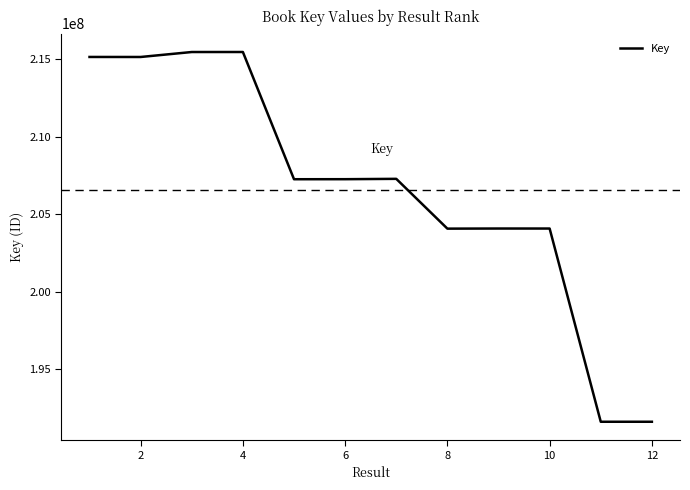

What is the greatest value displayed?

215475590